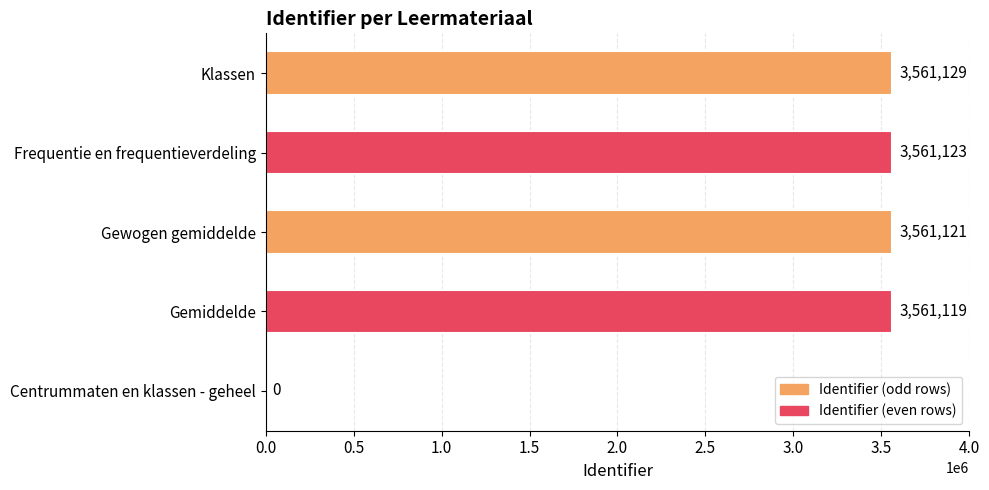

Reading bottom to top, list all the values displayed in this chart.

Centrummaten en klassen - geheel=0	Gemiddelde=3561119	Gewogen gemiddelde=3561121	Frequentie en frequentieverdeling=3561123	Klassen=3561129